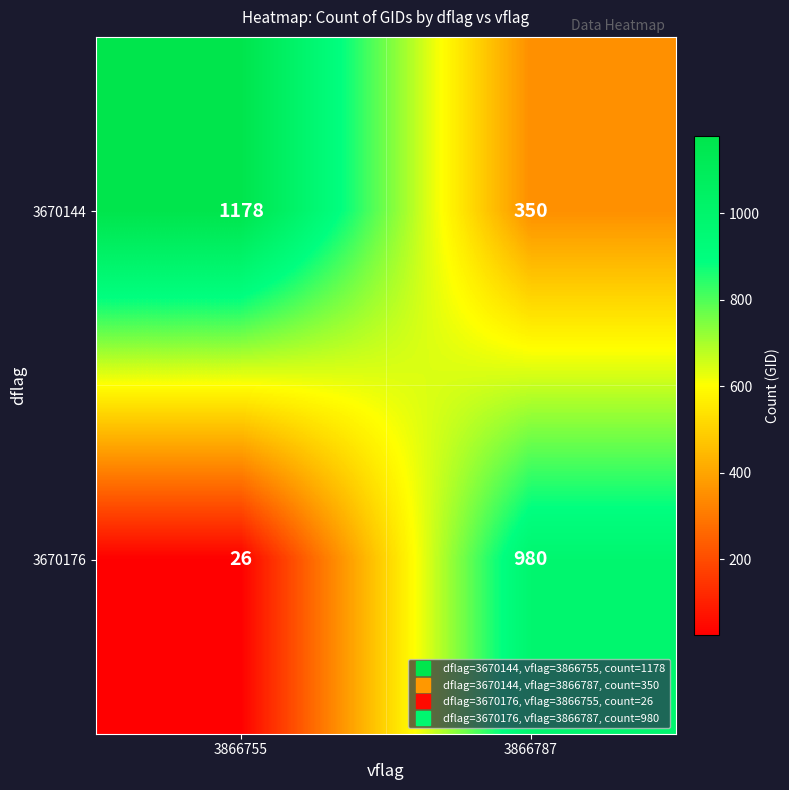

Which label corresponds to the largest value in the chart?

3866755